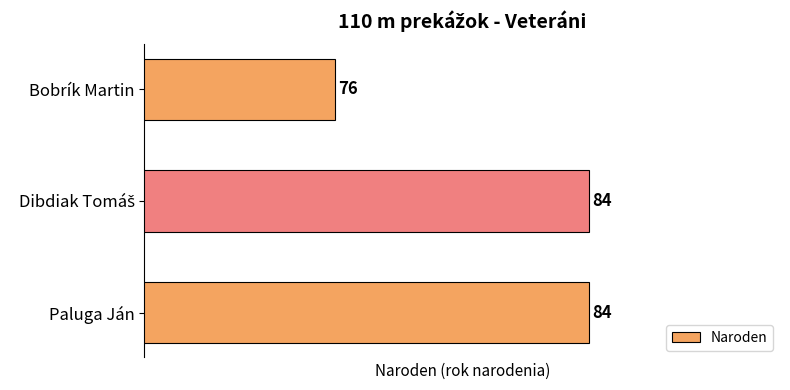

Does the chart contain any negative values?

No